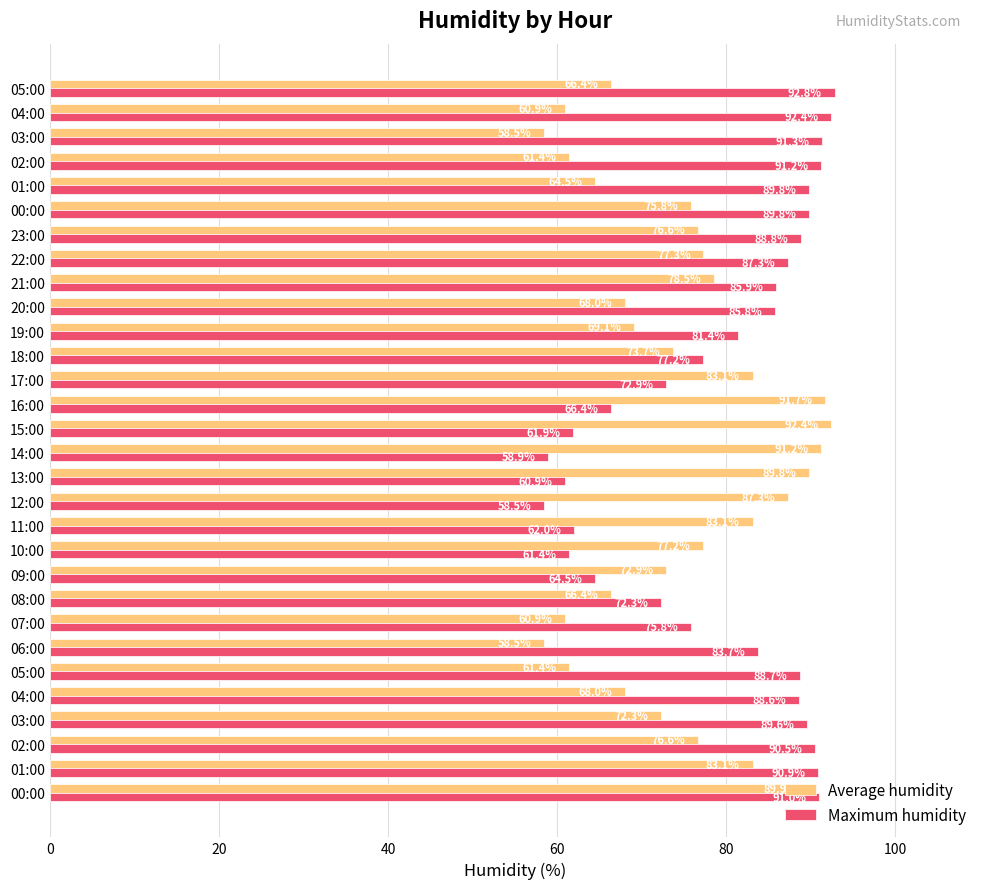

How many values in the Average humidity series are below 75?

15